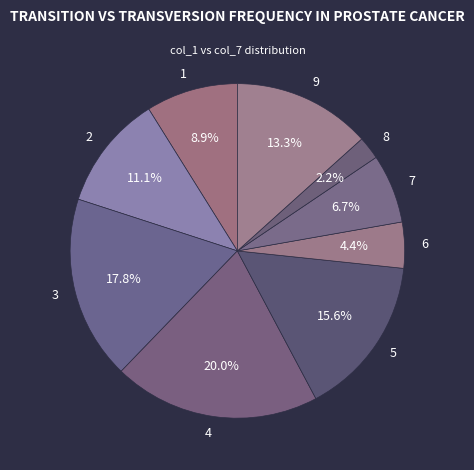

What percentage is the 4 slice, to the nearest percent?

20%